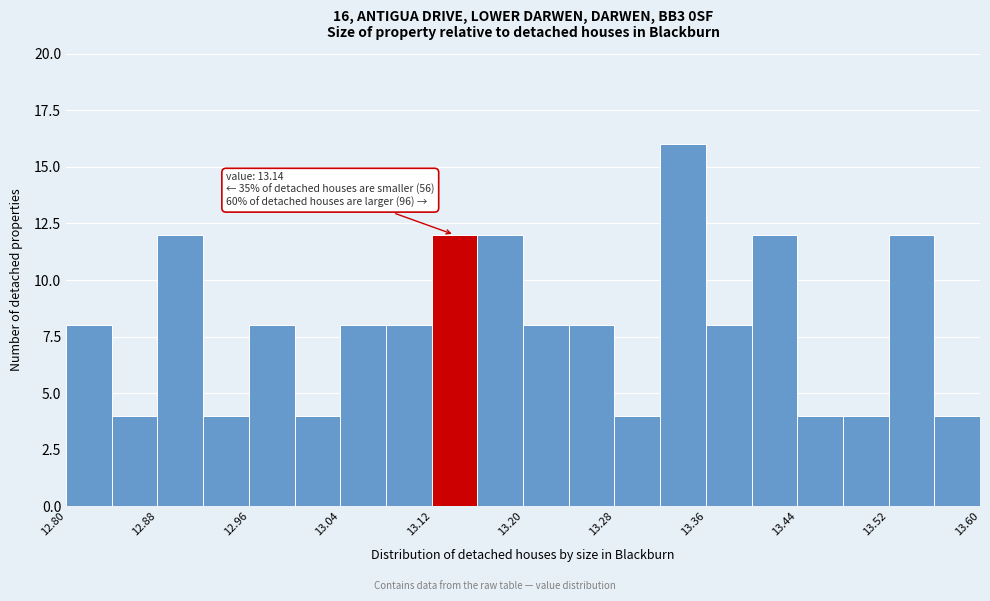

Which range on the x-axis has the tallest bar?

13.32 to 13.36